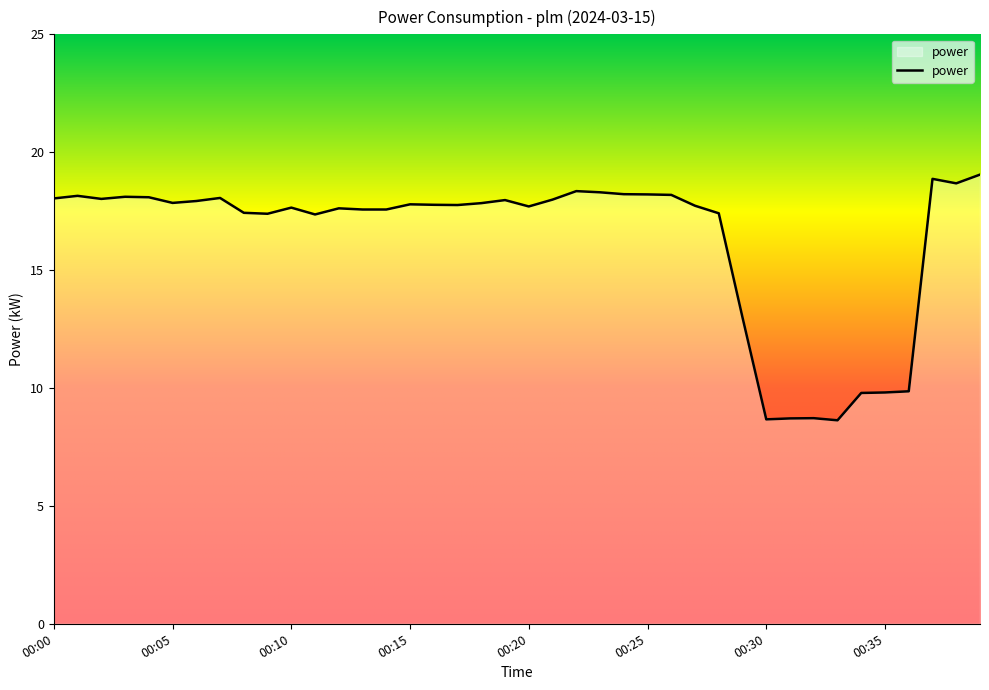

What is the greatest value displayed?

19.1